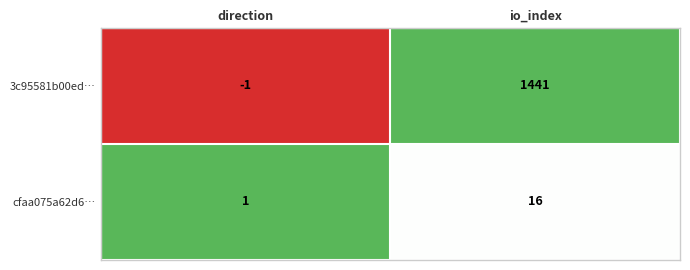

Is it true that cfaa075a62d6… equals 16 at io_index?

True